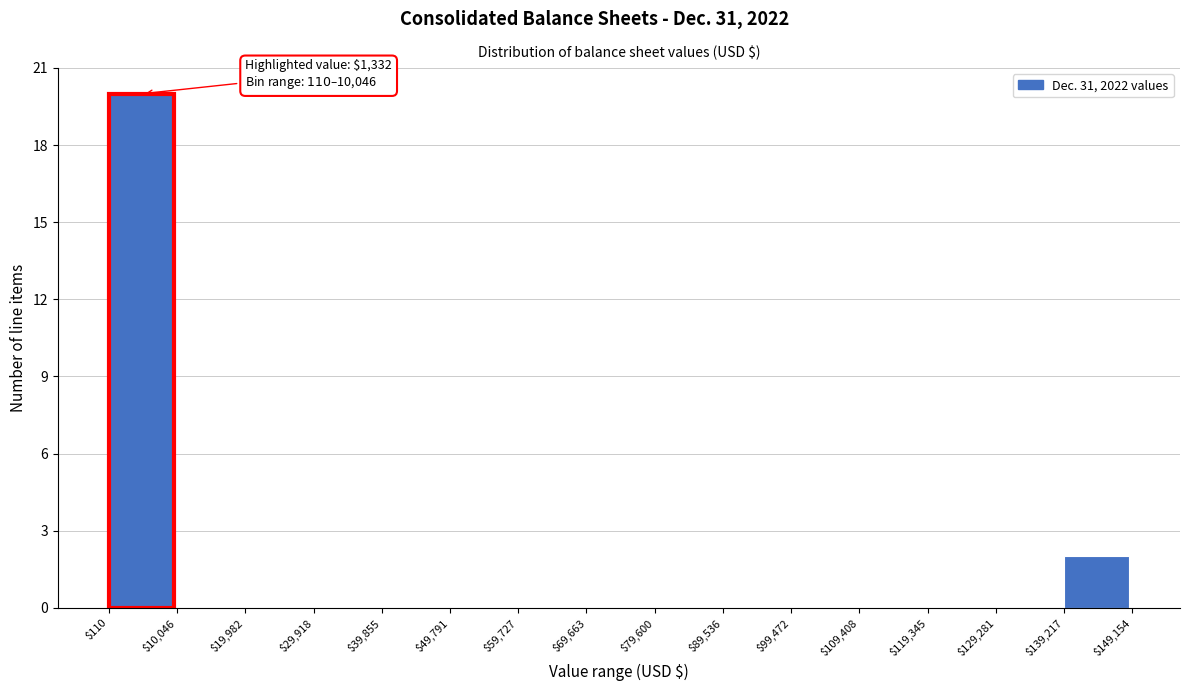

Over which range of the x-axis is the bar tallest?

$110 to $10,046